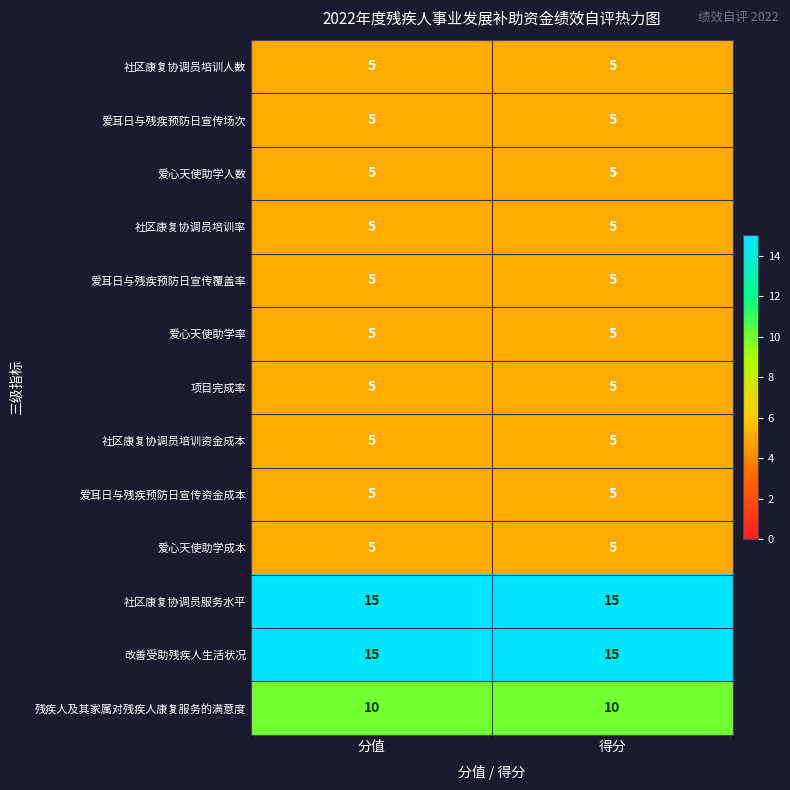

The value of 爱心天使助学人数 at 得分 is 5. True or false?

True